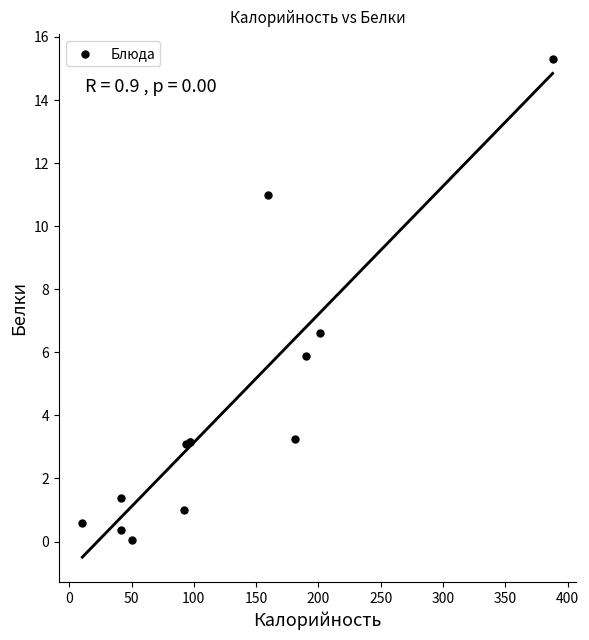

What Y value in the scatter plot is closest to 7?

6.6